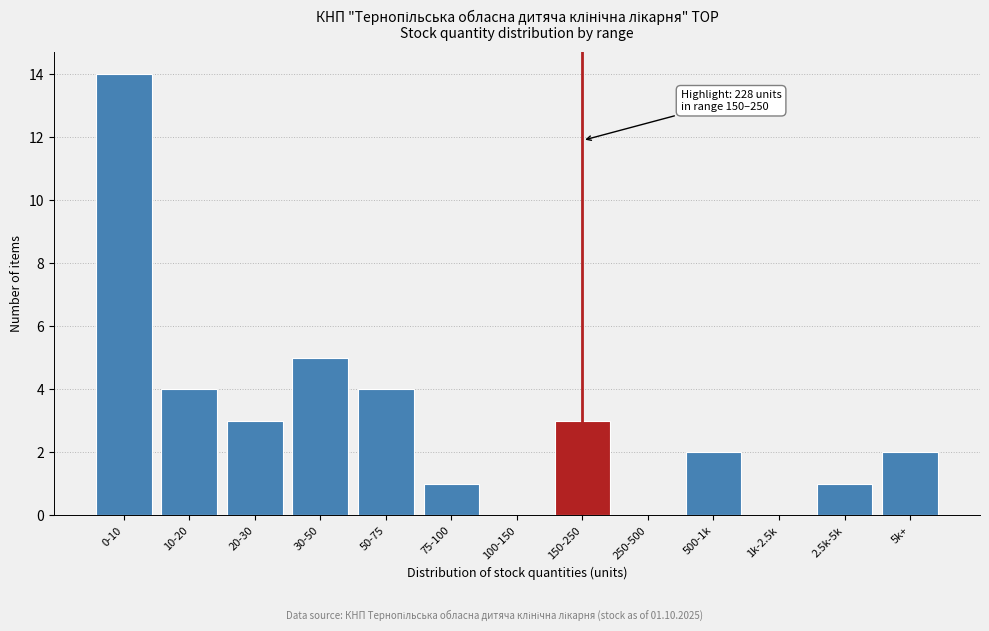

Reading left to right, list all the values displayed in this chart.

0-10=14	10-20=4	20-30=3	30-50=5	50-75=4	75-100=1	100-150=0	150-250=3	250-500=0	500-1k=2	1k-2.5k=0	2.5k-5k=1	5k+=2